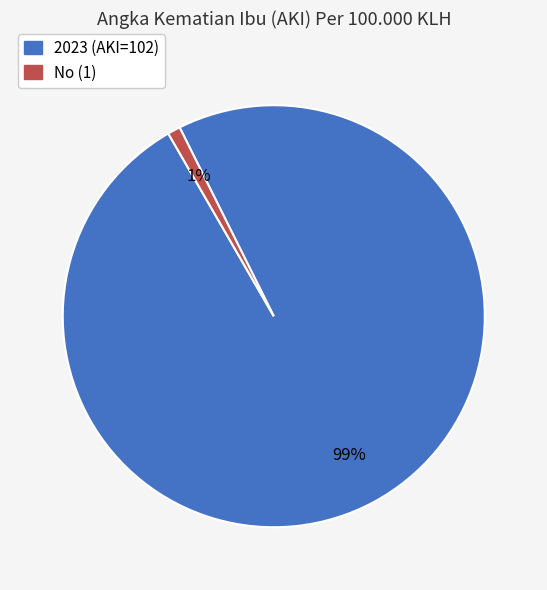

To the nearest percent, what is the difference between the 2023 and No slice percentages?

98%